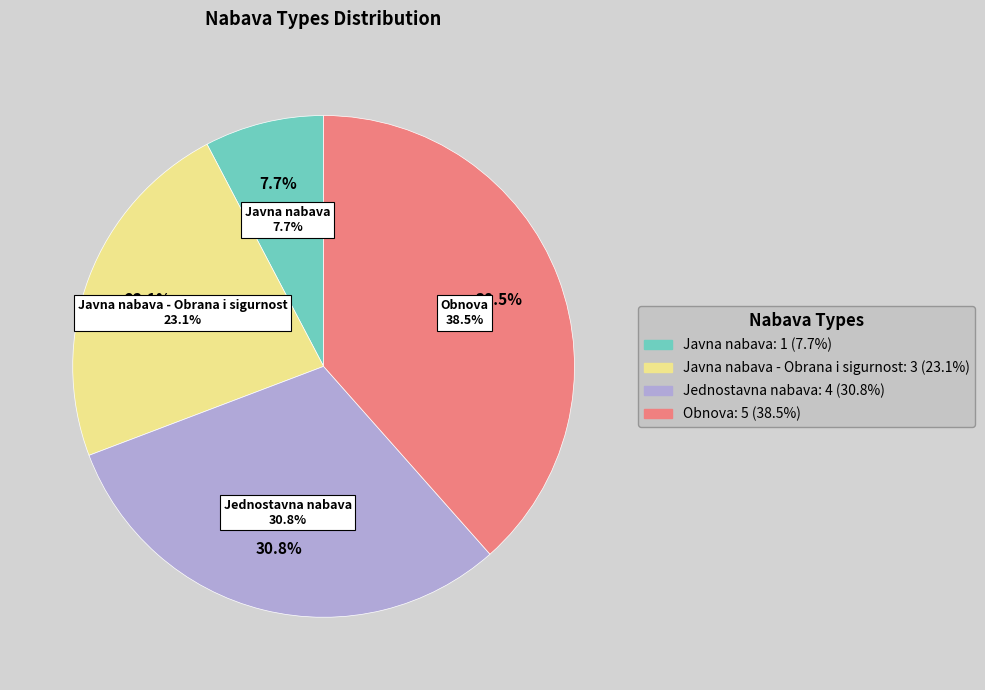

Does Jednostavna nabava represent more than half of the total?

No